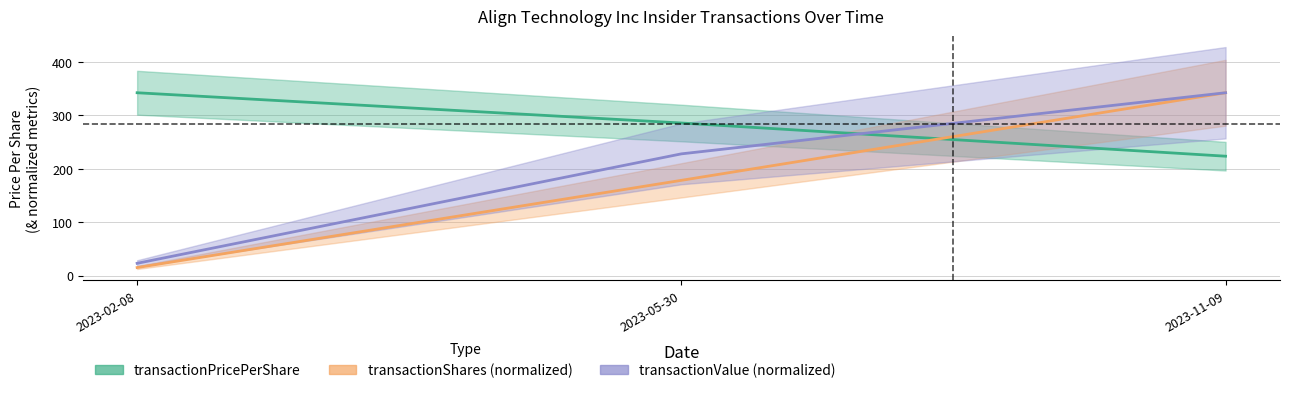

List the series in order of their peak value, highest first.

transactionPricePerShare, transactionShares (normalized), transactionValue (normalized)